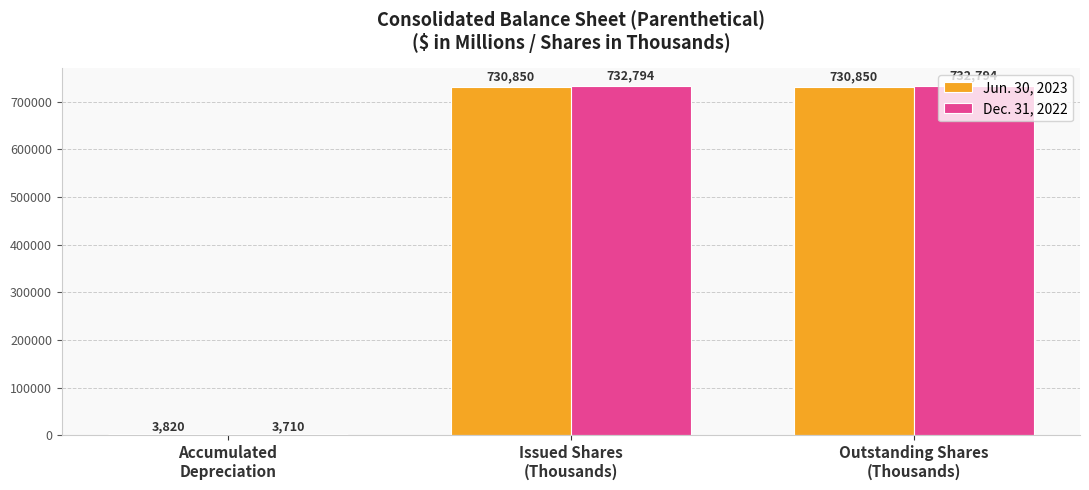

What is the highest value of the Jun. 30, 2023 series?

730850